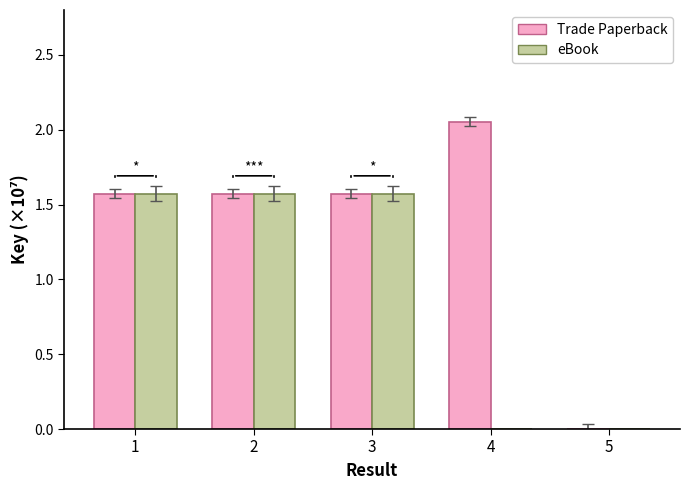

What is the sum of all eBook values?

4.7